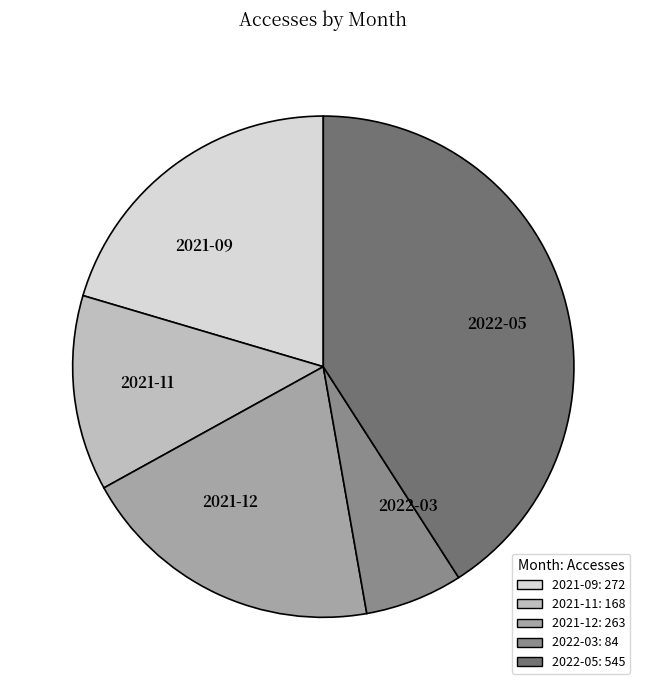

Is 2021-09 the majority of the pie?

No